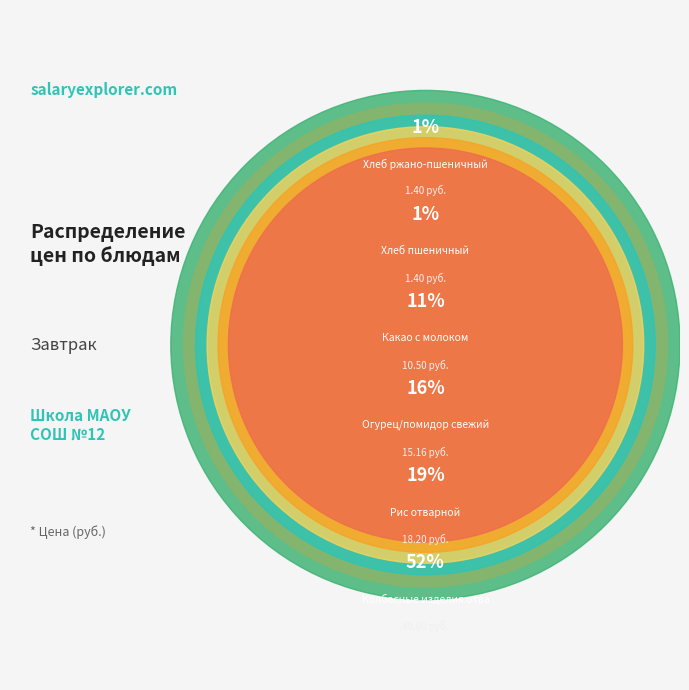

What percentage do Огурец/помидор свежий and Хлеб ржано-пшеничный together represent?

17.2%